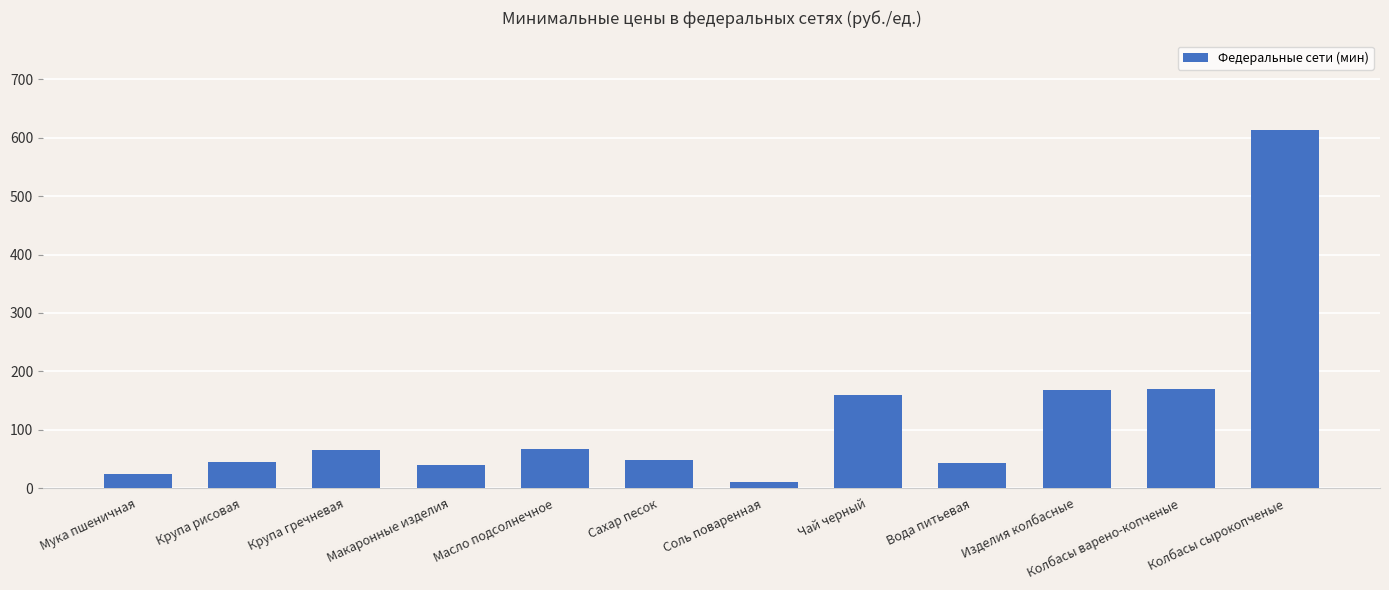

True or false: the data shows 169.9 at Колбасы варено-копченые.

True